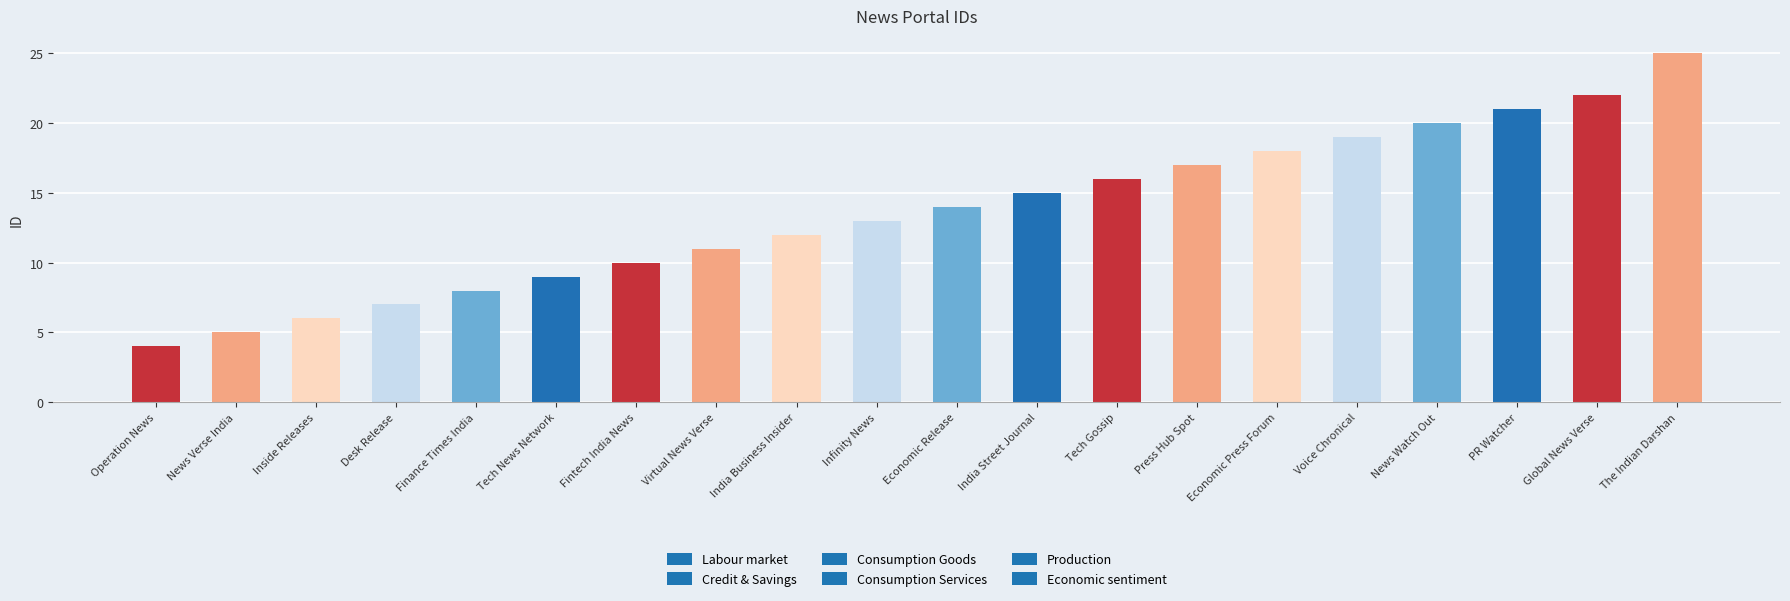

What is the difference between the values at PR Watcher and The Indian Darshan?

4